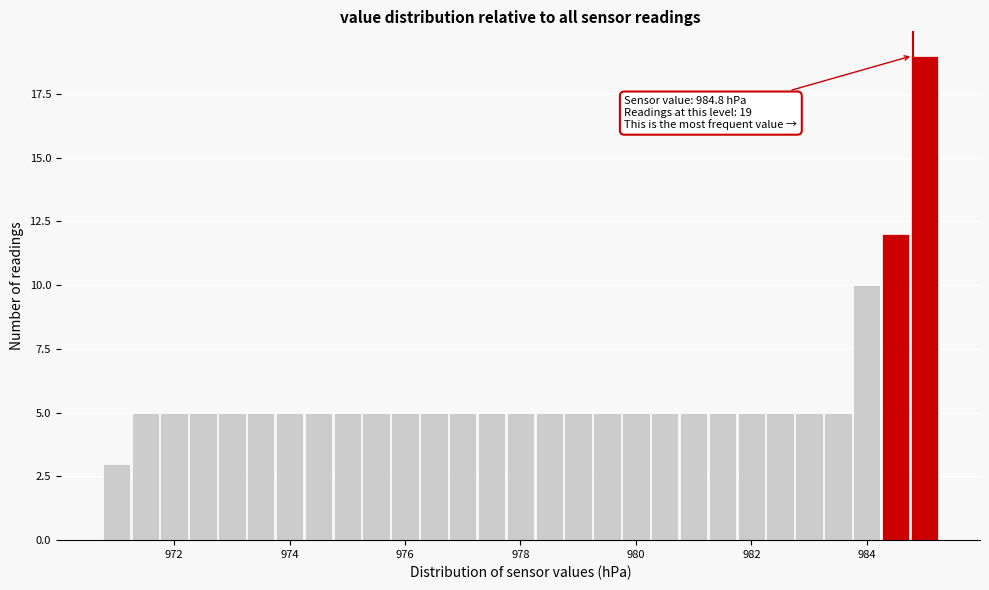

Around what value on the x-axis is the tallest bar? Give the approximate position of its centre, as read against the axis.

985.0